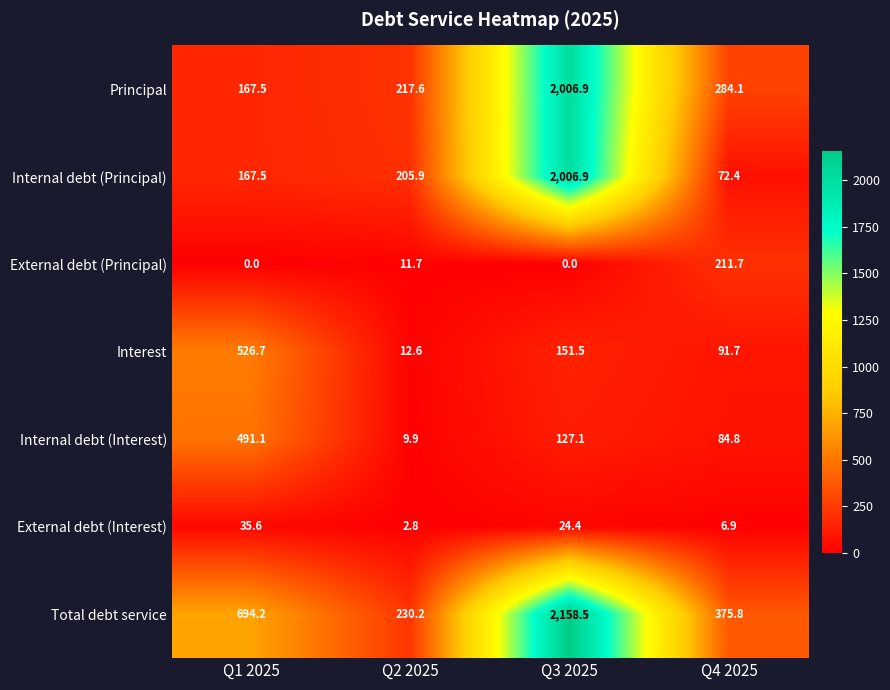

Reading right to left, list all the values displayed in this chart.

Principal: 284.1	2006.9	217.6	167.5
Internal debt (Principal): 72.4	2006.9	205.9	167.5
External debt (Principal): 211.7	0.0	11.7	0.0
Interest: 91.7	151.5	12.6	526.7
Internal debt (Interest): 84.8	127.1	9.9	491.1
External debt (Interest): 6.9	24.4	2.8	35.6
Total debt service: 375.8	2158.5	230.2	694.2